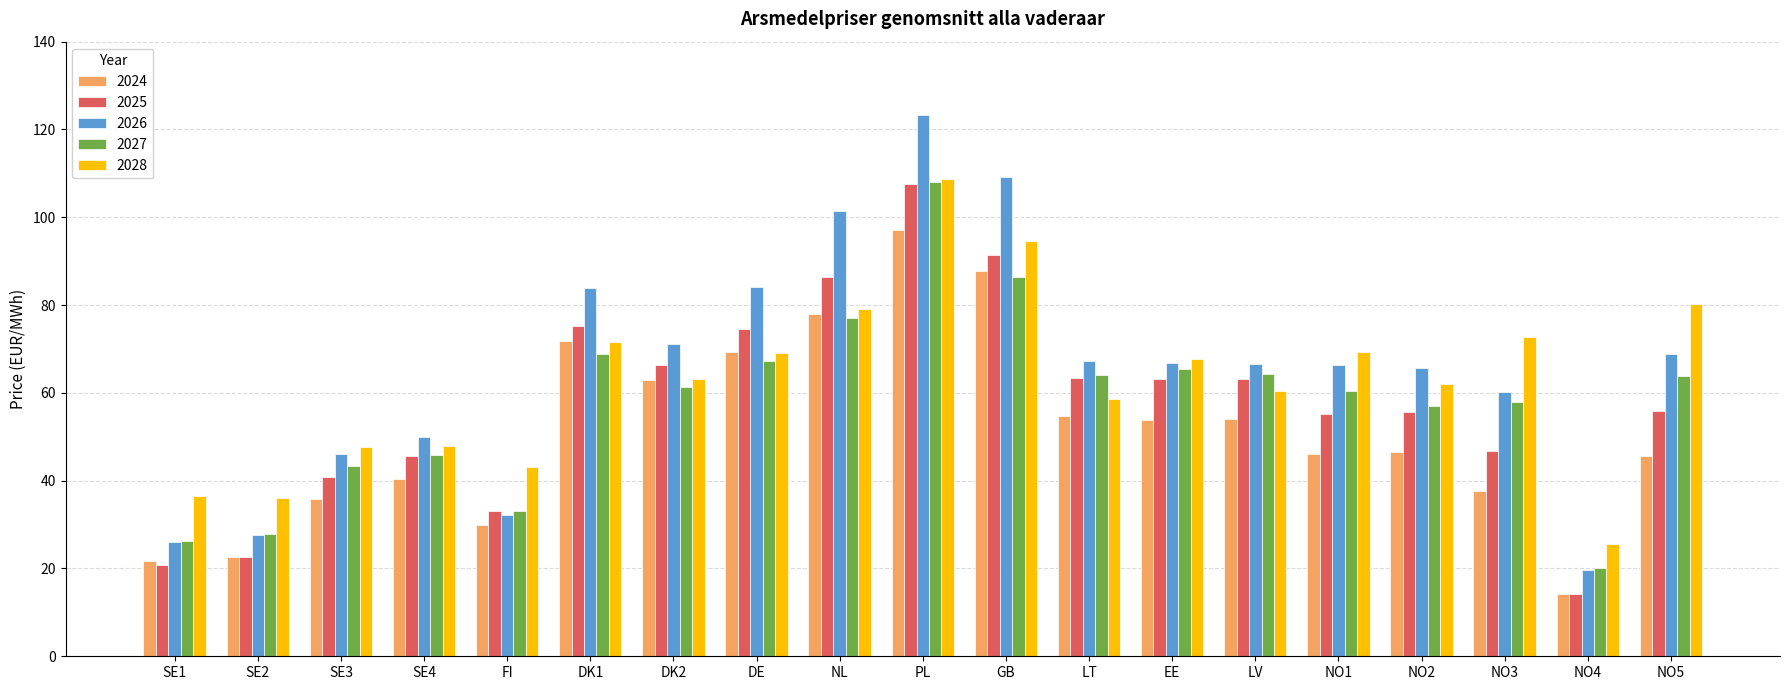

Is it true that 2025 equals 55.0 at FI?

False